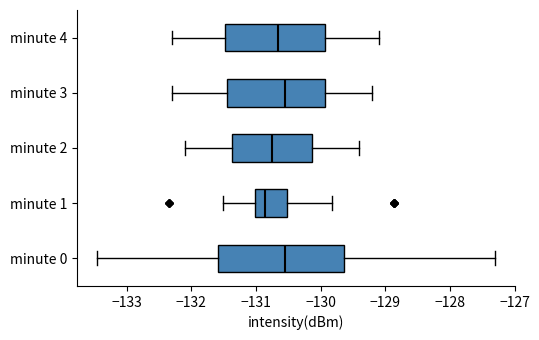

Which box is the widest, from its left edge to its right edge?

minute 0